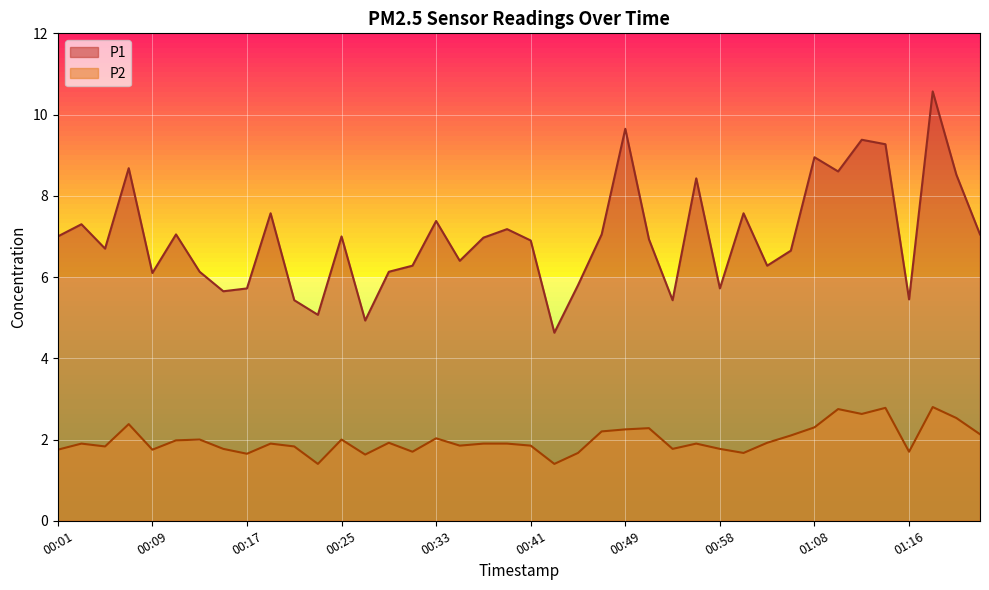

The value of P2 at 01:02 is 3.3. True or false?

False